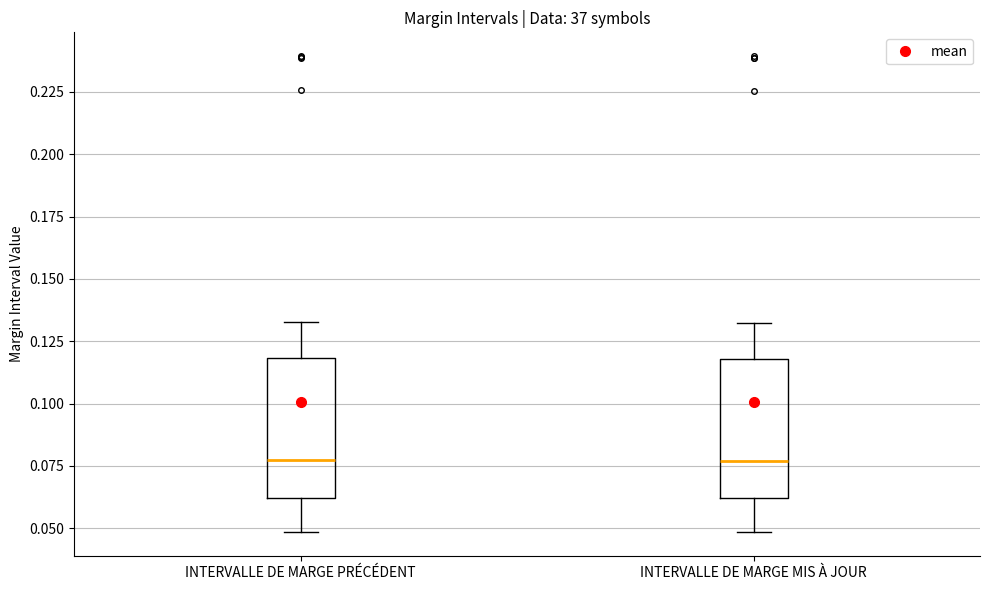

Reading left to right, transcribe this box plot: for each box, give where its median line is, the range the box spans, and where its two whiskers end, as read against the y-axis. The values are not printed on the chart, so give them approximately, as read against the axis.

INTERVALLE DE MARGE PRÉCÉDENT: median 0.075, box 0.060 to 0.120, whiskers 0.050 to 0.135
INTERVALLE DE MARGE MIS À JOUR: median 0.075, box 0.060 to 0.120, whiskers 0.050 to 0.130